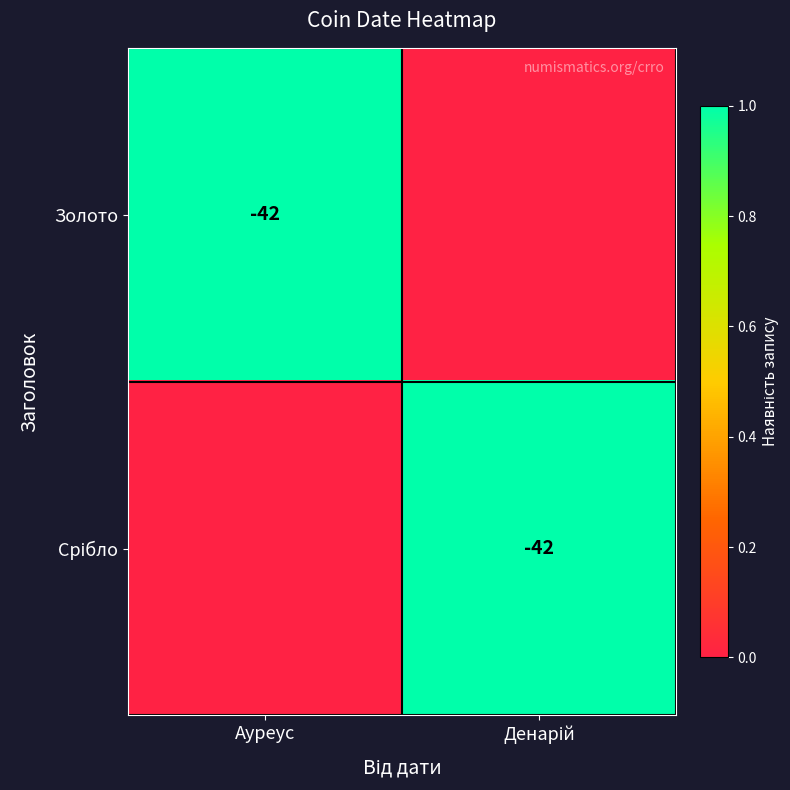

What is the total value across all series at Денарій?

1